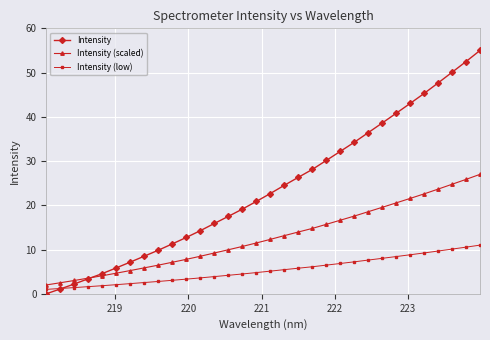

Which series has the largest total across all categories?

Intensity